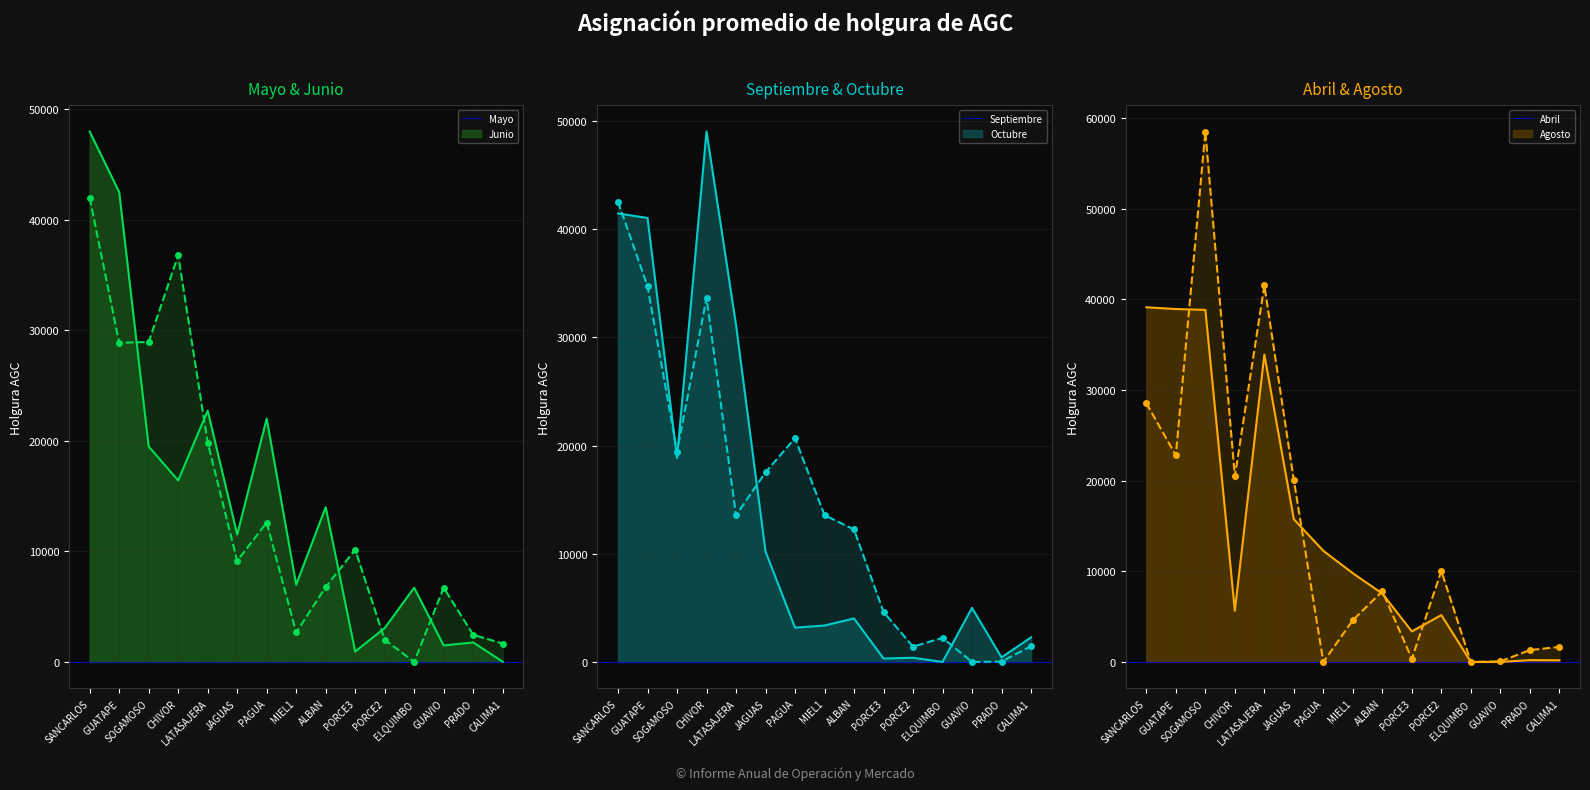

True or false: Septiembre and Mayo intersect in this chart.

True